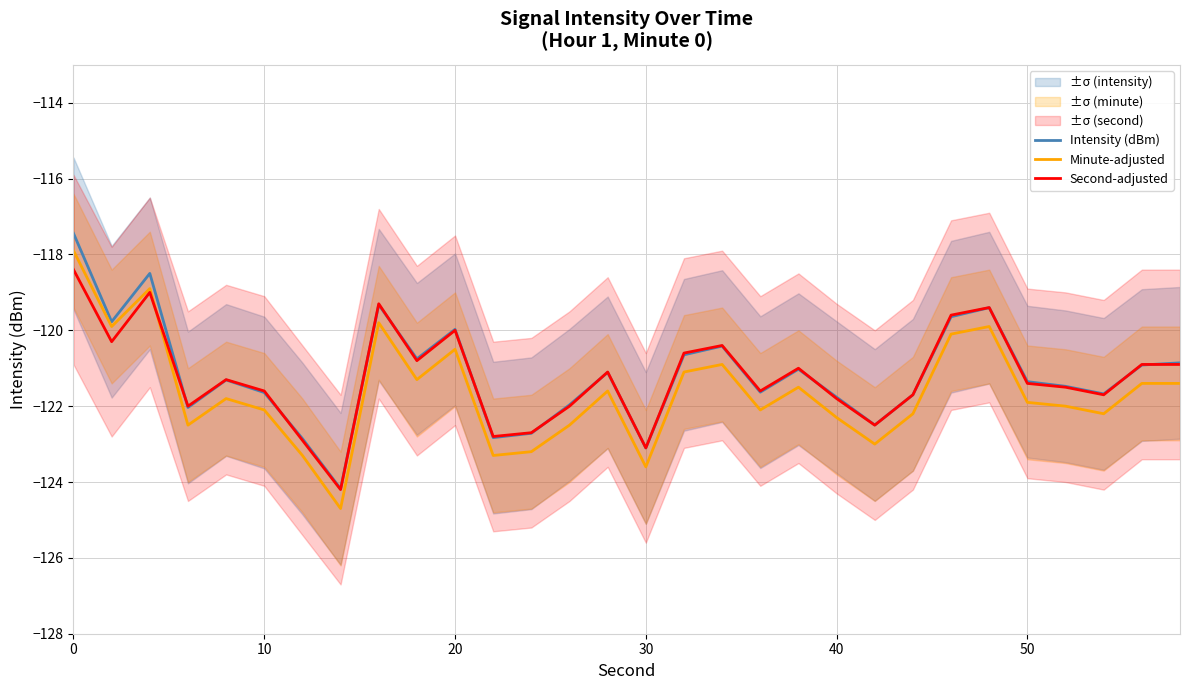

Which series has the largest range (max minus min)?

Minute-adjusted